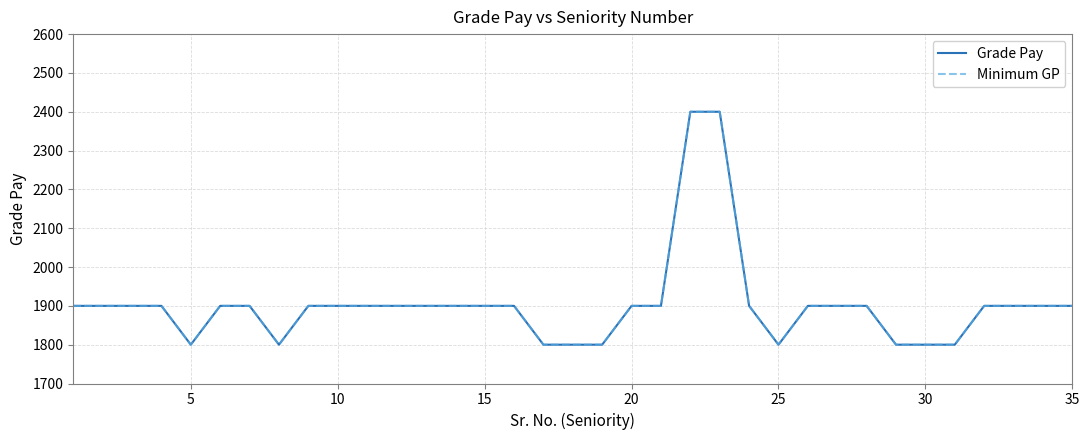

Does the chart display data point markers on the line(s)?

No